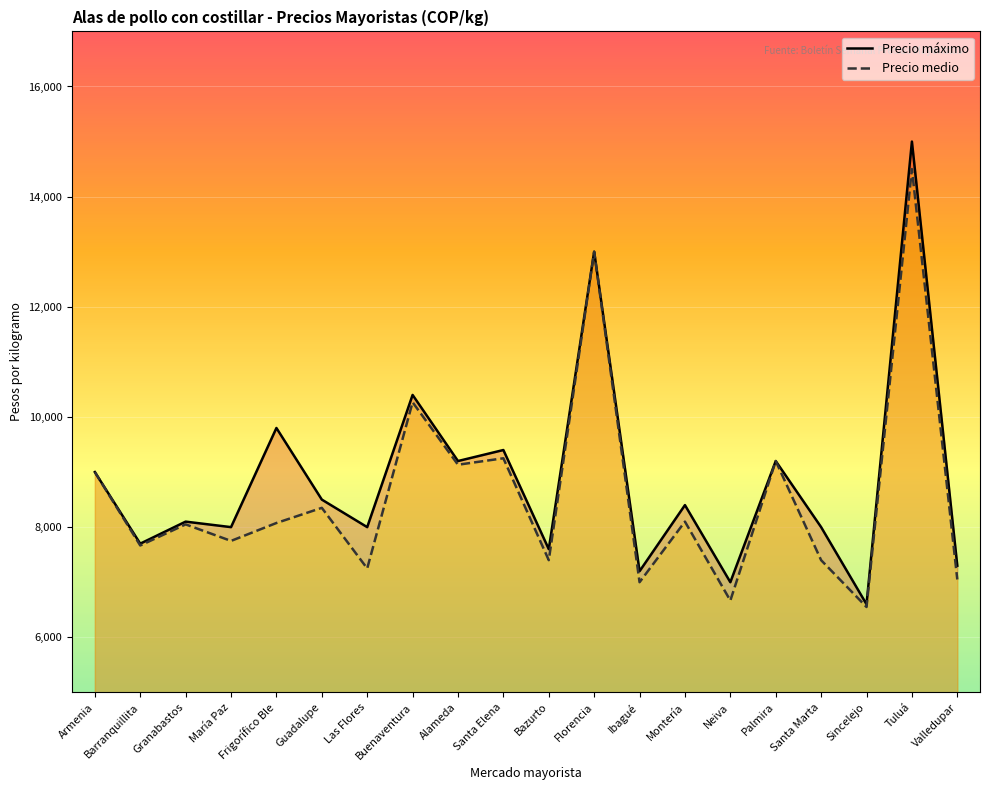

What is the sum of all Precio medio values?

171659